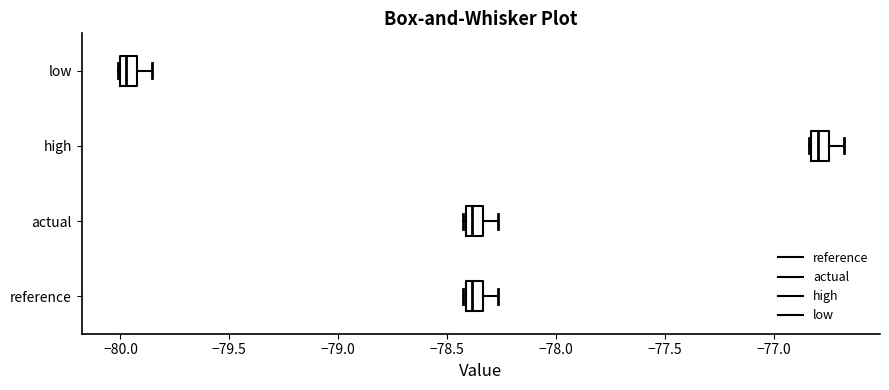

Reading bottom to top, read every box against the x-axis: the position of its median line, the range the box covers, and the ends of its whiskers. The values are not printed on the chart, so give them approximately, as read against the axis.

reference: median -78.40 (inside the box), box -78.40 to -78.35, whiskers -78.45 to -78.25
actual: median -78.40 (inside the box), box -78.40 to -78.35, whiskers -78.45 to -78.25
high: median -76.80, box -76.85 to -76.75, whiskers -76.85 to -76.70
low: median -79.95, box -80.00 to -79.90, whiskers -80.00 to -79.85